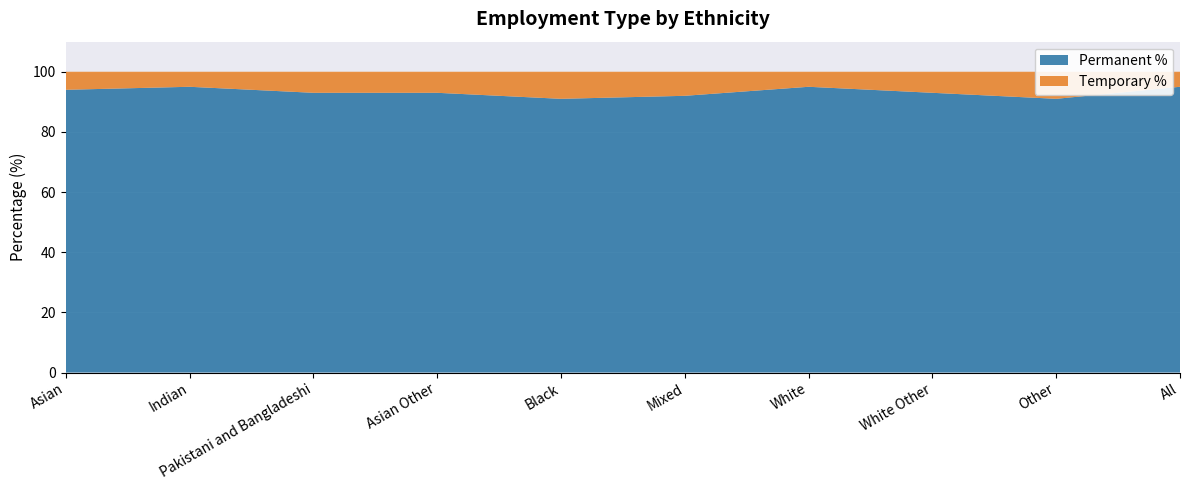

Reading right to left, transcribe all the data shown in this chart.

Permanent %: All=95	Other=91	White Other=93	White=95	Mixed=92	Black=91	Asian Other=93	Pakistani and Bangladeshi=93	Indian=95	Asian=94
Temporary %: All=5	Other=9	White Other=7	White=5	Mixed=8	Black=9	Asian Other=7	Pakistani and Bangladeshi=7	Indian=5	Asian=6